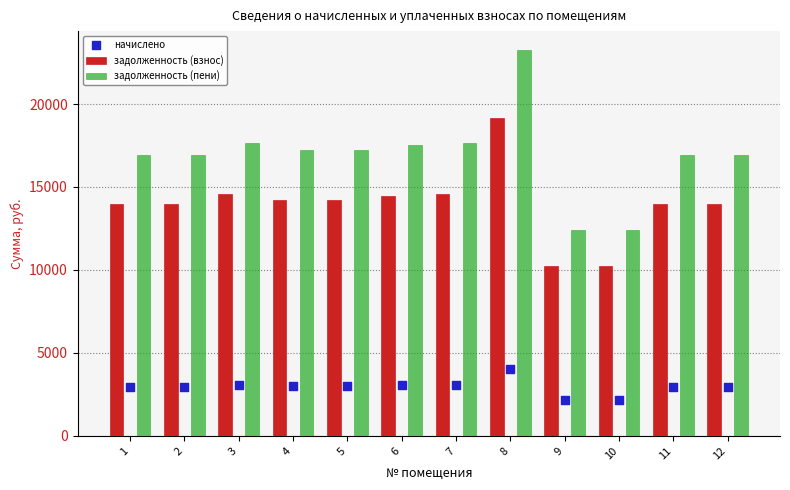

Which series contains the lowest Y value?

начислено